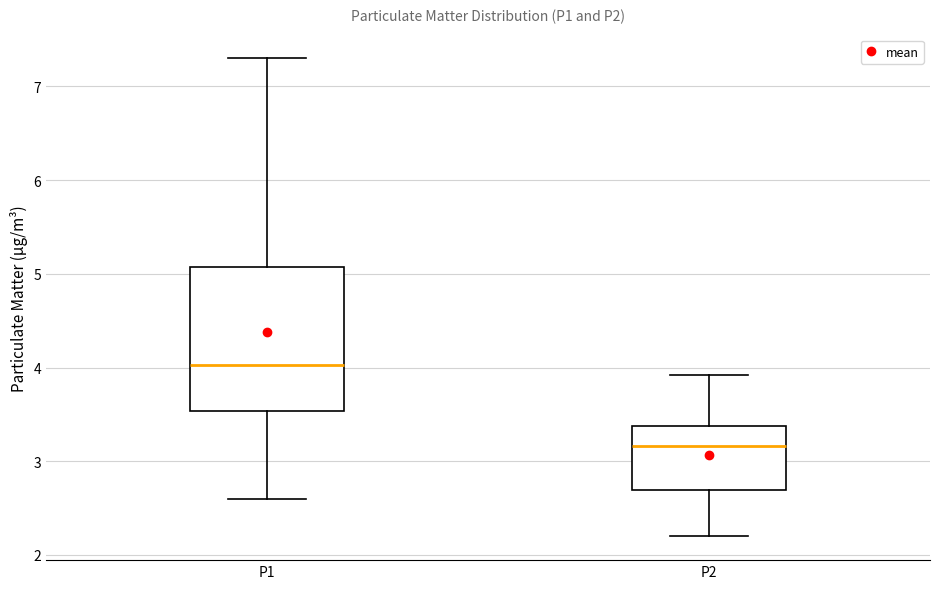

Which box has the highest median line?

P1